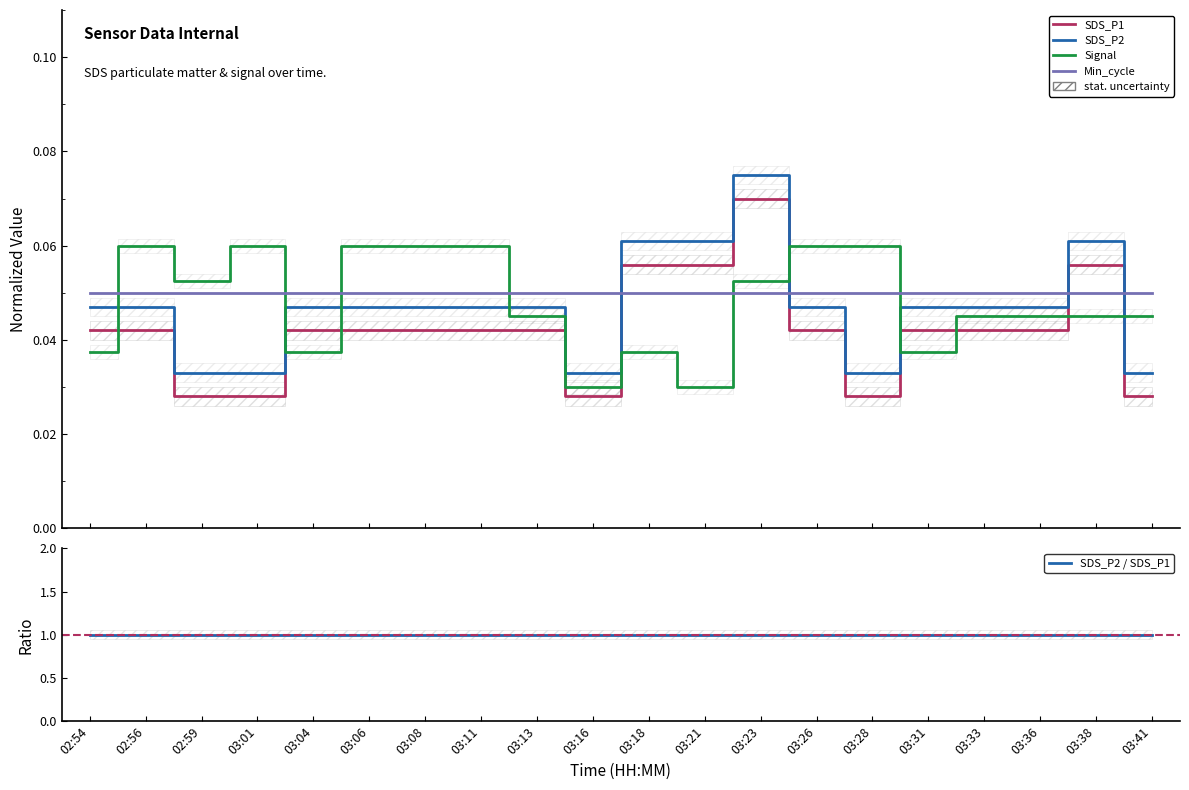

What is the sum of the SDS_P2 / SDS_P1 values at 02:59 and 02:54?

2.0